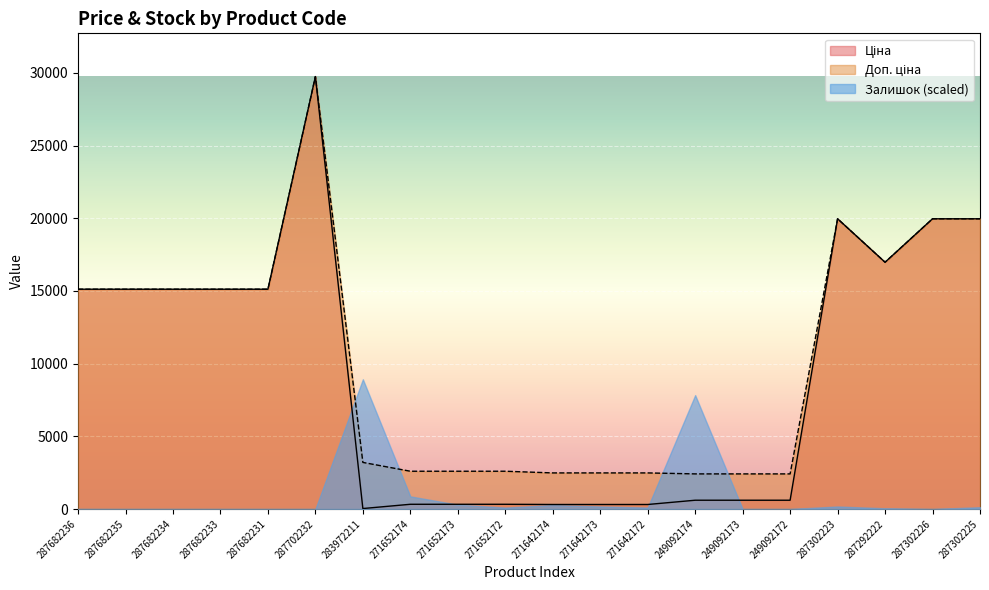

True or false: Доп. ціна has more than 0 interior local peaks.

True